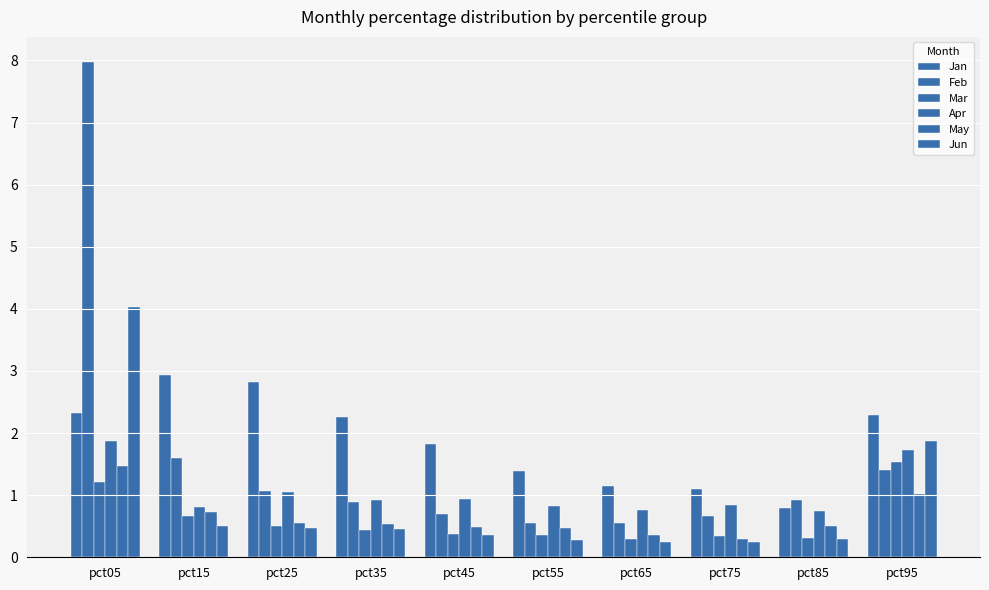

The Apr series shows 3.0 at pct05. True or false?

False